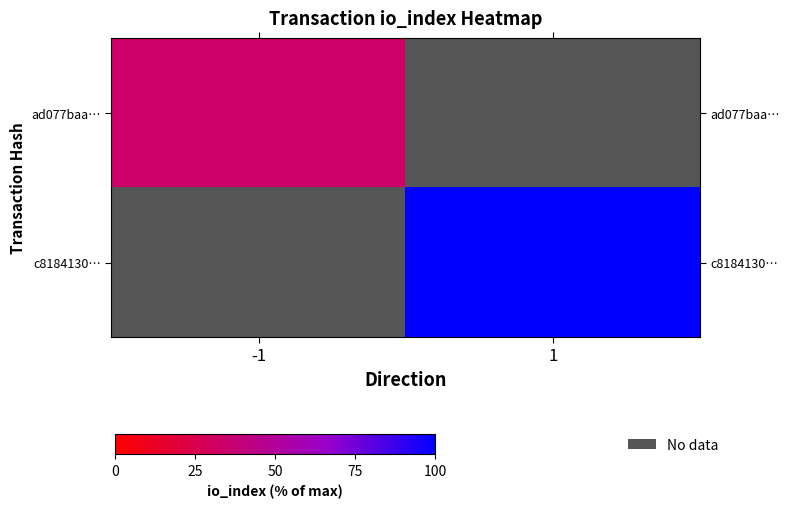

What is the maximum value shown in the chart?

100.0